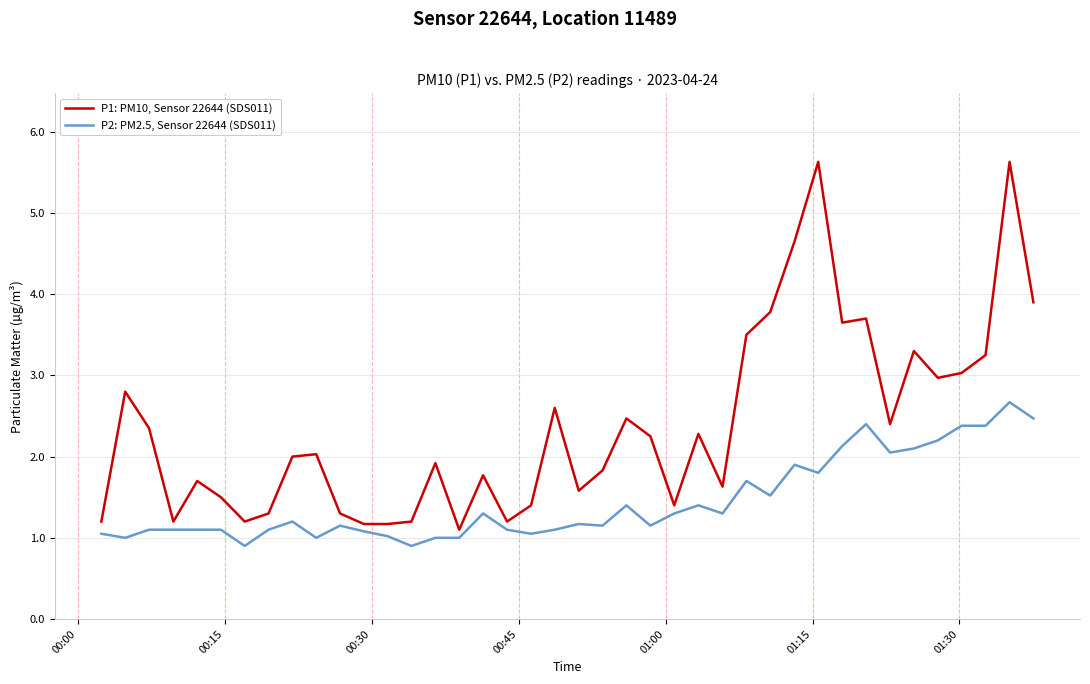

What is the lowest value of the P2: PM2.5, Sensor 22644 (SDS011) series?

0.9